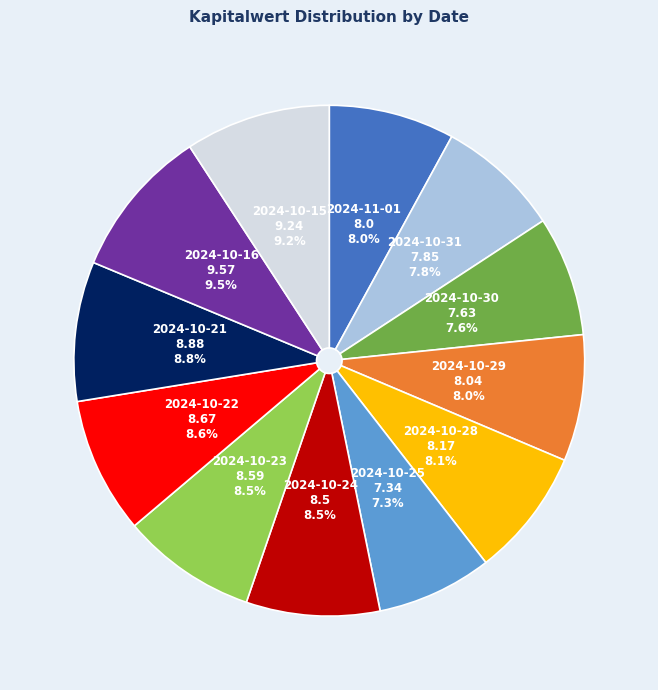

Is there a majority slice in this chart?

No